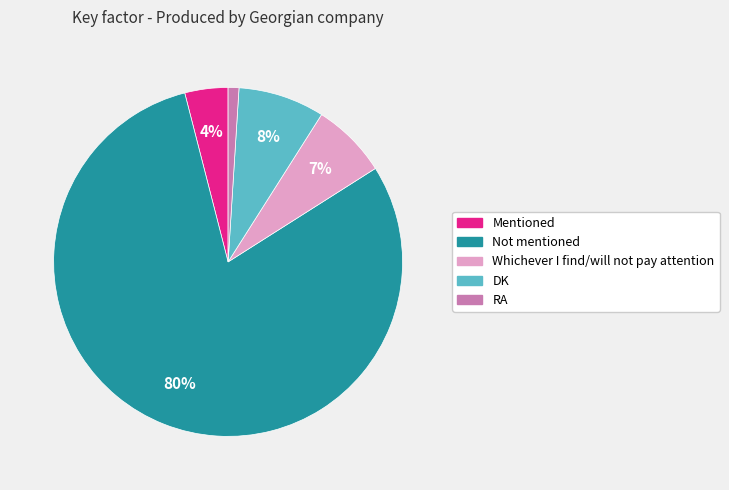

Does Mentioned represent more than half of the total?

No